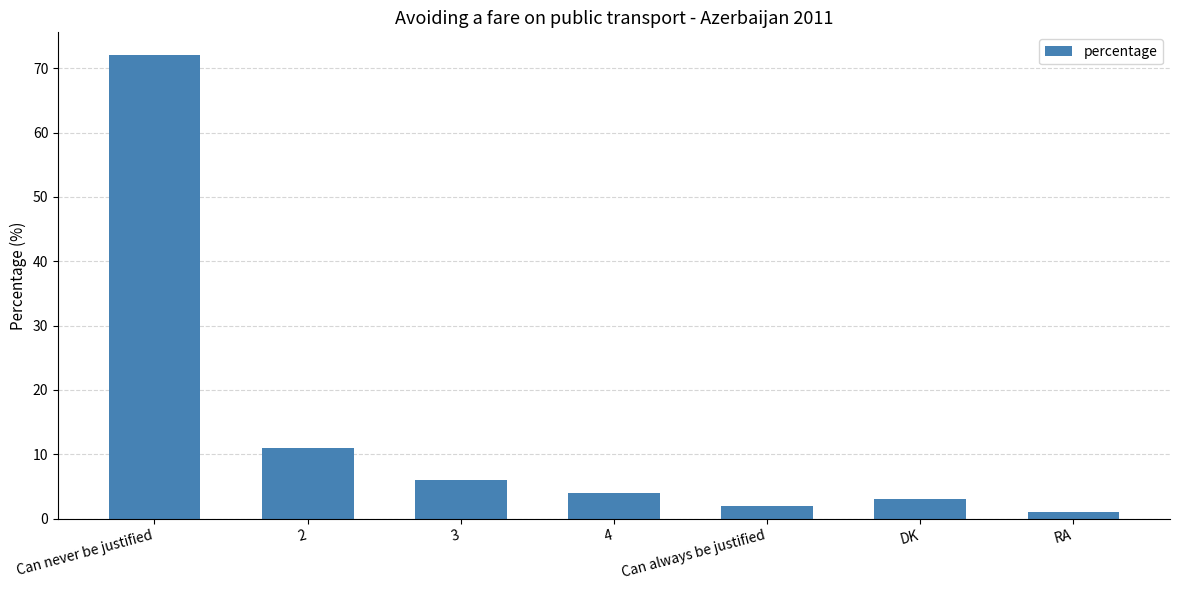

Are the bars grouped side by side (vs. stacked)?

No